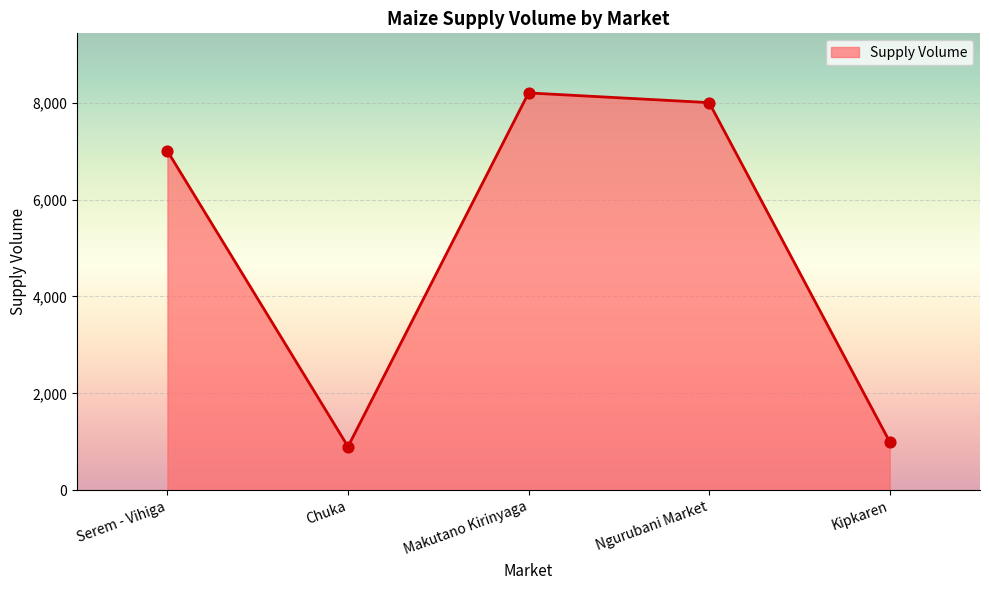

Between Serem - Vihiga and Ngurubani Market, which is larger?

Ngurubani Market